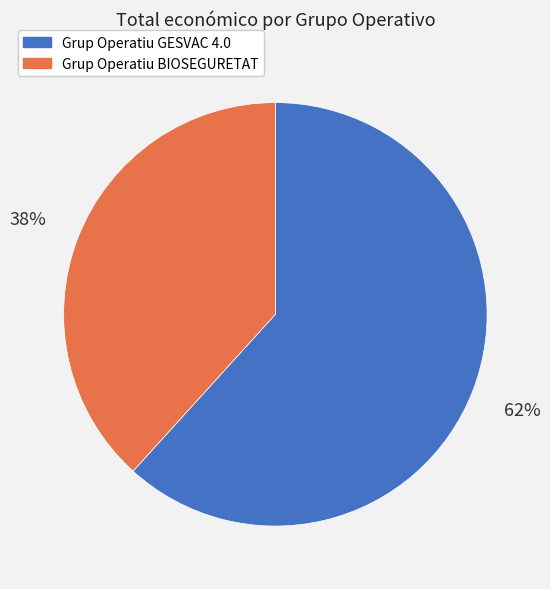

To the nearest percent, what portion does Grup Operatiu BIOSEGURETAT represent?

38%